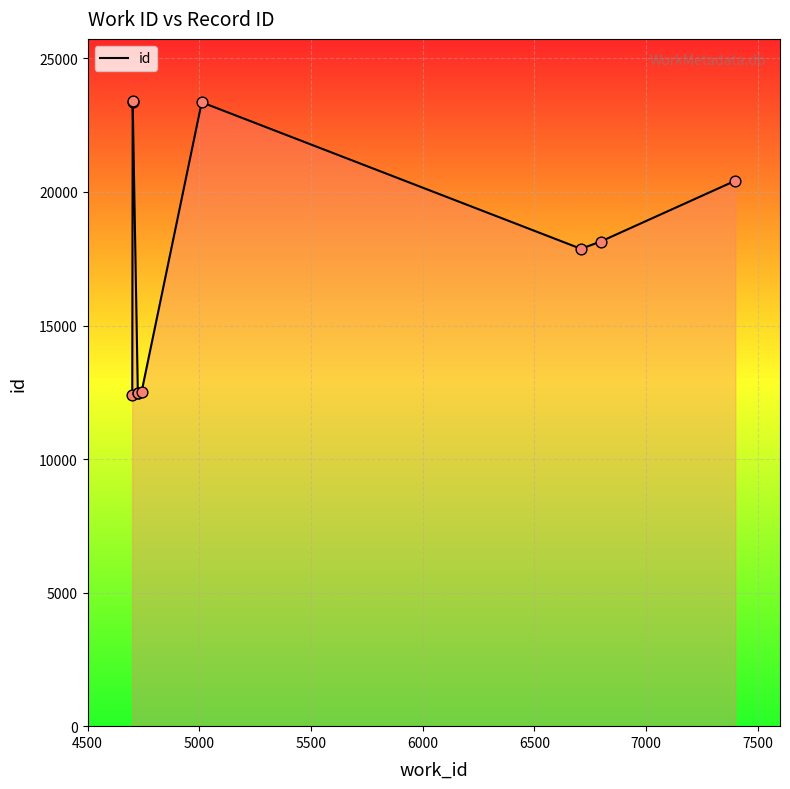

Which has a higher value, 6500 or 4500?

6500